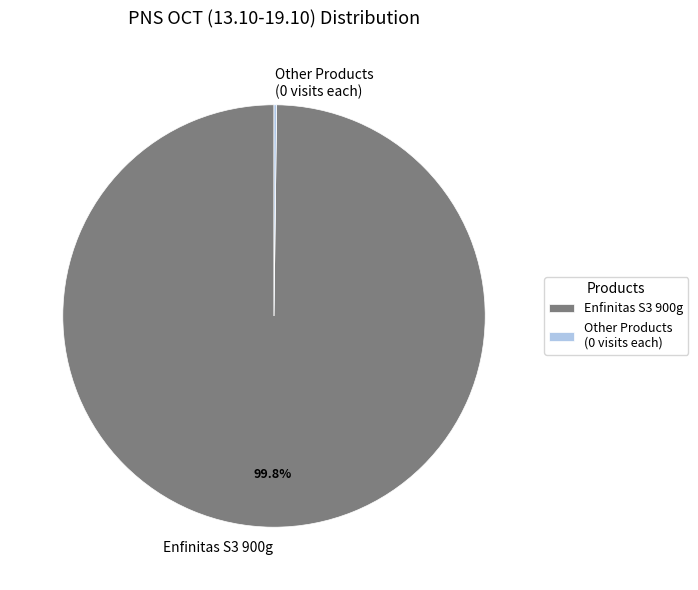

What is the majority slice?

Enfinitas S3 900g